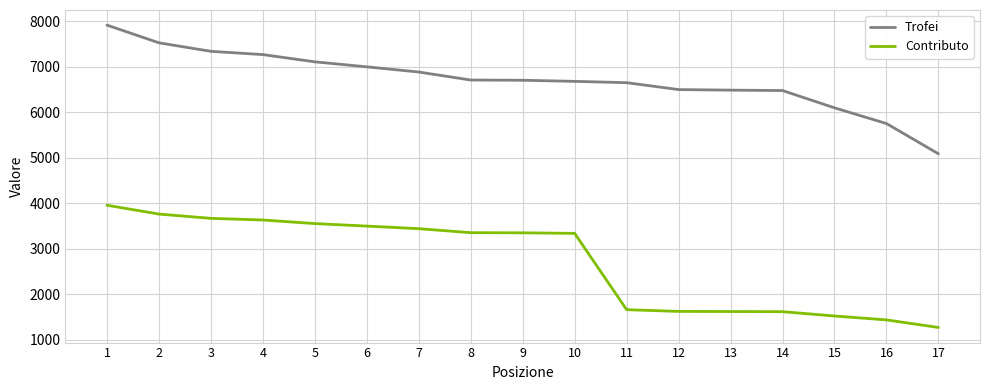

What is the average value of the Contributo series?

2726